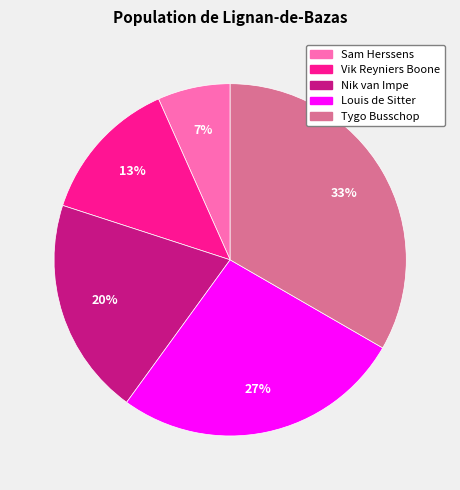

To the nearest percent, what portion does Vik Reyniers Boone represent?

13%